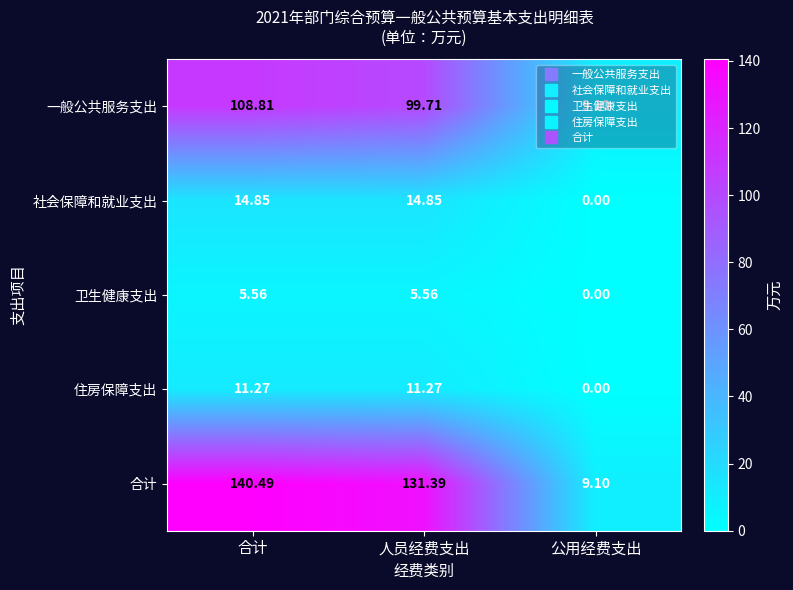

Which series changed the most between 合计 and 公用经费支出?

合计